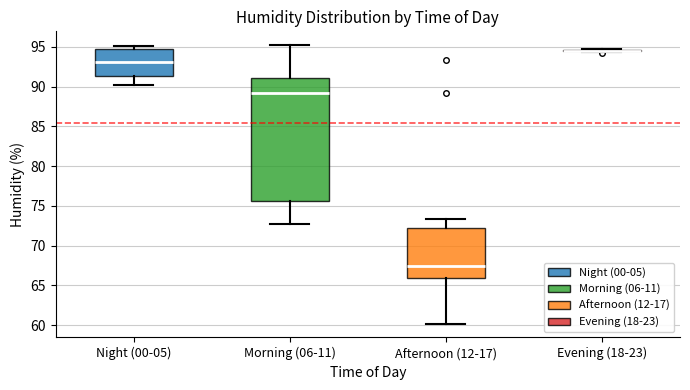

Where is the lower edge of the box for Night (00-05) on the y-axis? The values are not printed on the chart, so give them approximately, as read against the axis.

91.5